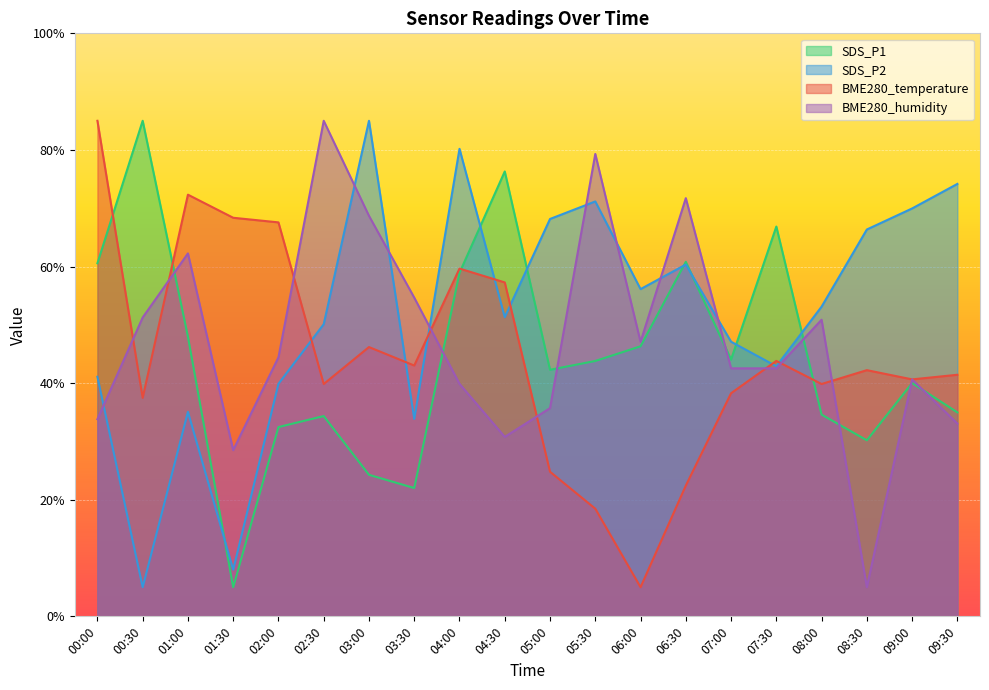

List the labels in order of BME280_humidity value, largest first.

02:30, 05:30, 06:30, 03:00, 01:00, 03:30, 00:30, 08:00, 06:00, 02:00, 07:00, 07:30, 09:00, 04:00, 05:00, 00:00, 09:30, 04:30, 01:30, 08:30